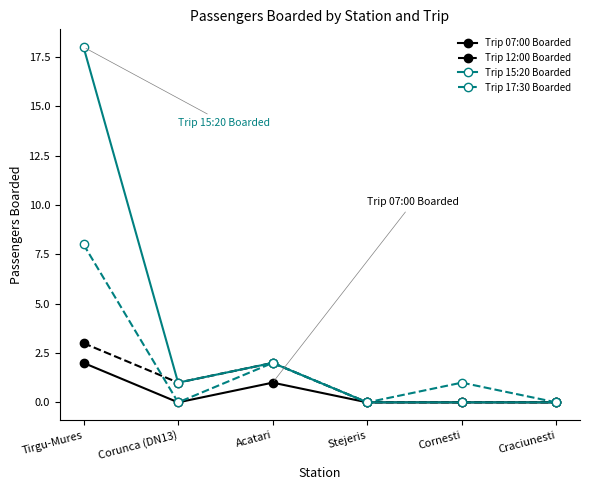

Where is the first local minimum for Trip 17:30 Boarded?

Corunca (DN13)